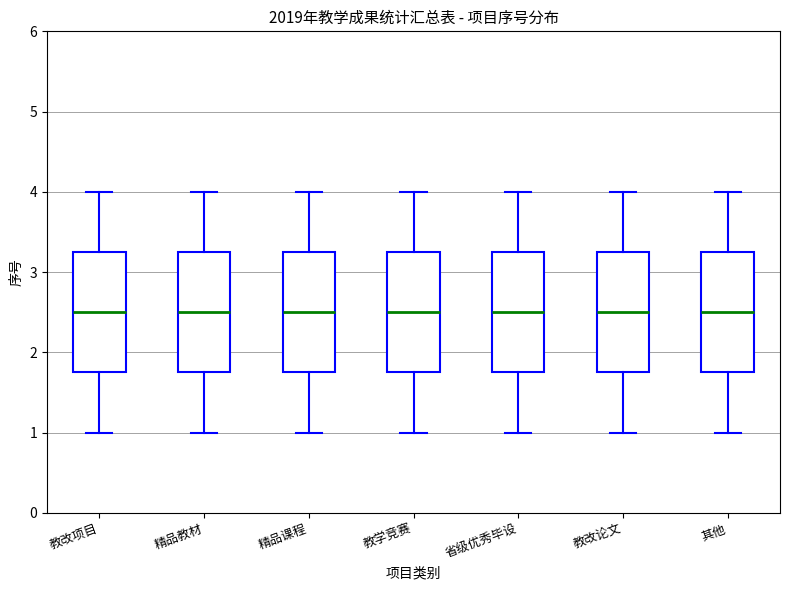

Reading left to right, read every box against the y-axis: the position of its median line, the range the box covers, and the ends of its whiskers. The values are not printed on the chart, so give them approximately, as read against the axis.

教改项目: median 2.5, box 1.8 to 3.3, whiskers 1.0 to 4.0
精品教材: median 2.5, box 1.8 to 3.3, whiskers 1.0 to 4.0
精品课程: median 2.5, box 1.8 to 3.3, whiskers 1.0 to 4.0
教学竞赛: median 2.5, box 1.8 to 3.3, whiskers 1.0 to 4.0
省级优秀毕设: median 2.5, box 1.8 to 3.3, whiskers 1.0 to 4.0
教改论文: median 2.5, box 1.8 to 3.3, whiskers 1.0 to 4.0
其他: median 2.5, box 1.8 to 3.3, whiskers 1.0 to 4.0